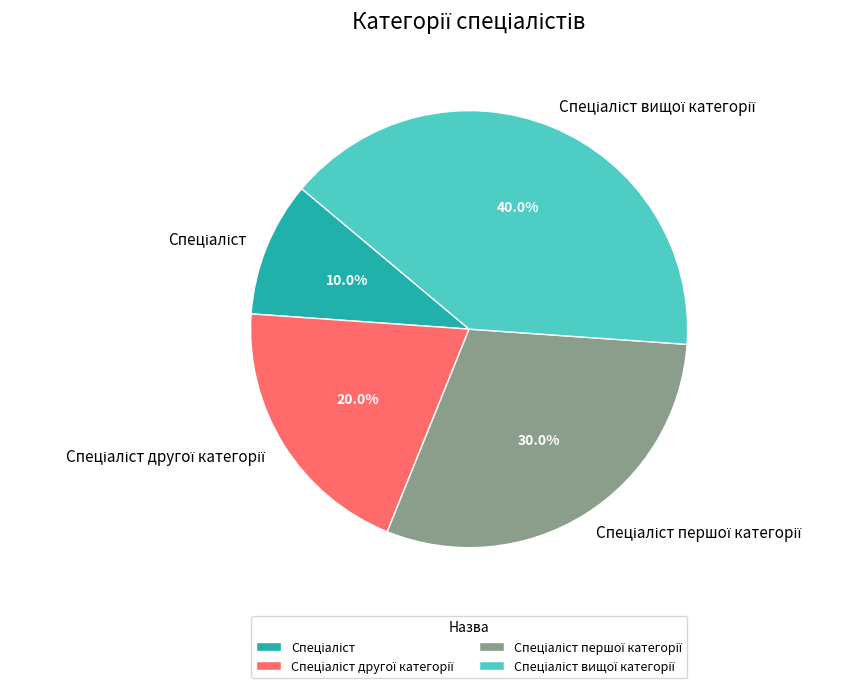

Count the number of slices in the pie.

4